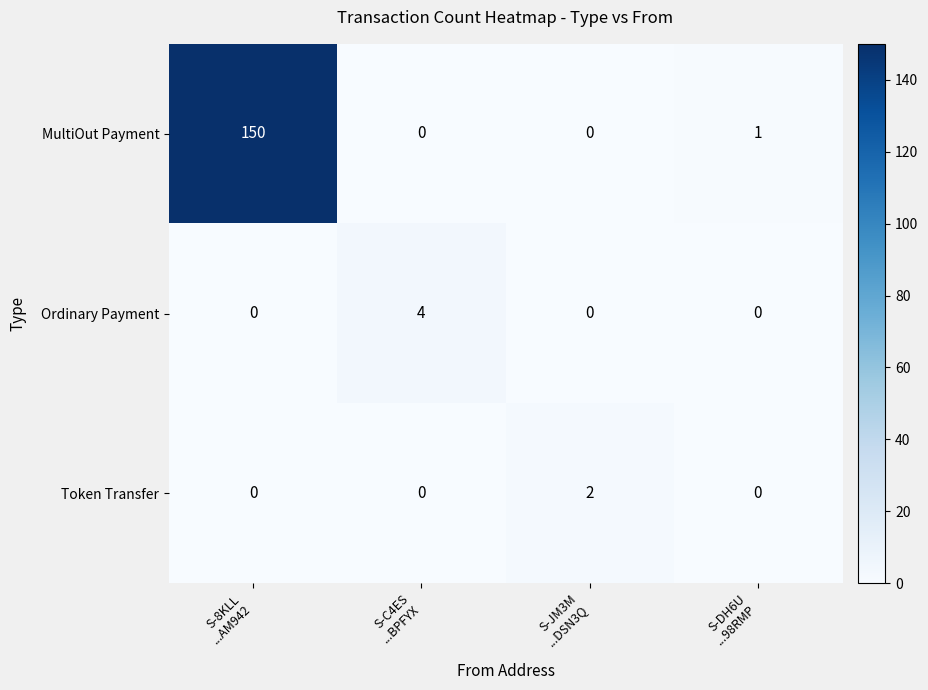

What is the total value across all series at S-8KLL
...AM942?

150